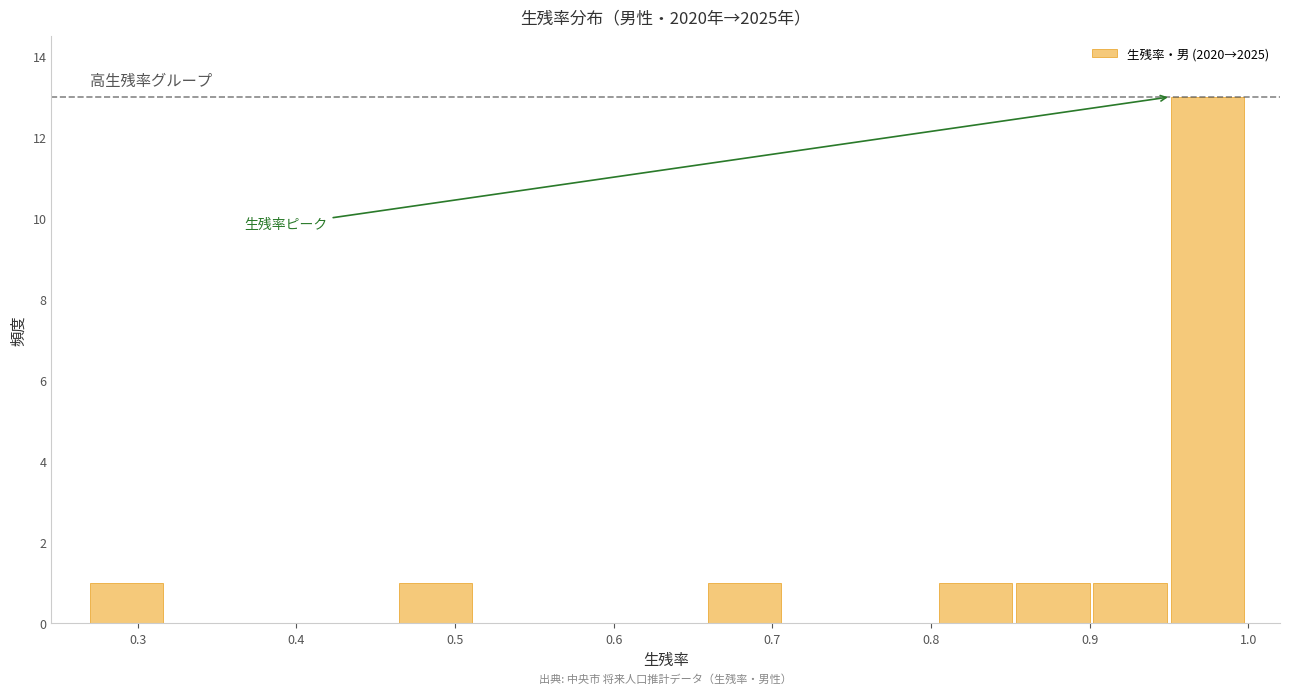

Reading left to right, list every bar in this chart as the range it spans on the x-axis followed by its height. Neither the bar edges nor the heights are printed on the chart, so give them approximately, as read against the axes.

0.27 to 0.32: 1
0.32 to 0.37: 0
0.37 to 0.42: 0
0.42 to 0.46: 0
0.46 to 0.51: 1
0.51 to 0.56: 0
0.56 to 0.61: 0
0.61 to 0.66: 0
0.66 to 0.71: 1
0.71 to 0.76: 0
0.76 to 0.81: 0
0.81 to 0.85: 1
0.85 to 0.90: 1
0.90 to 0.95: 1
0.95 to 1.00: 13